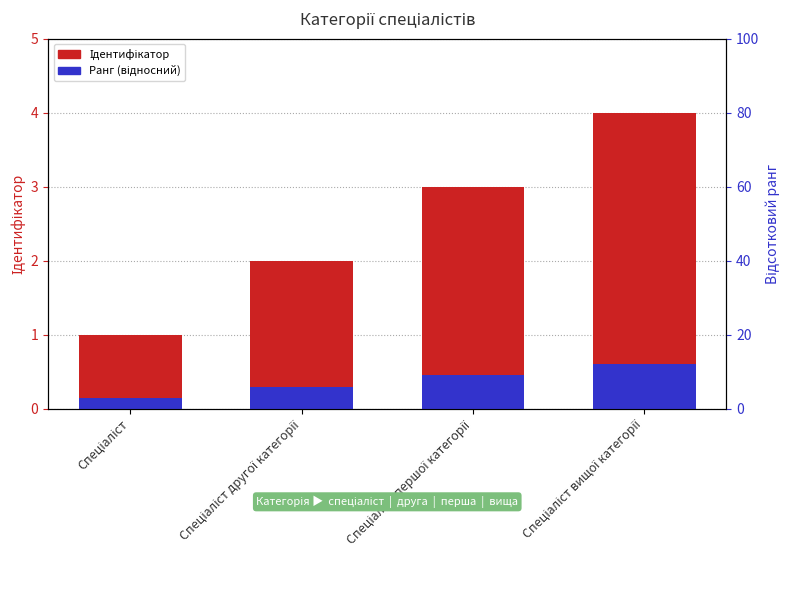

Reading left to right, transcribe all the data shown in this chart.

Ідентифікатор: 1.0	2.0	3.0	4.0
Ранг (відносний): 0.1	0.3	0.4	0.6